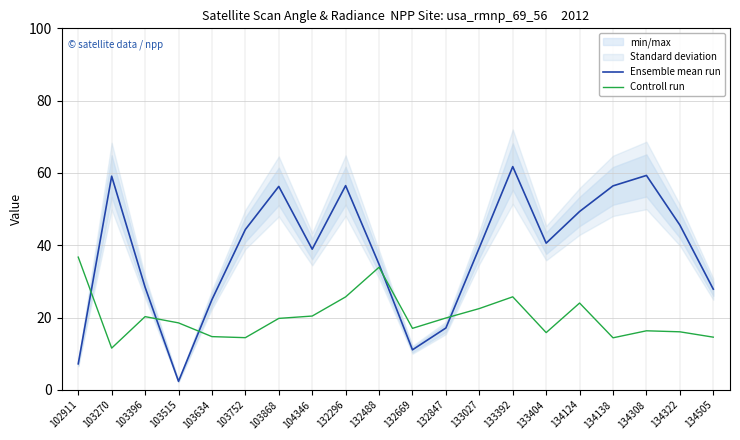

What is the average value of the Controll run series?

20.1